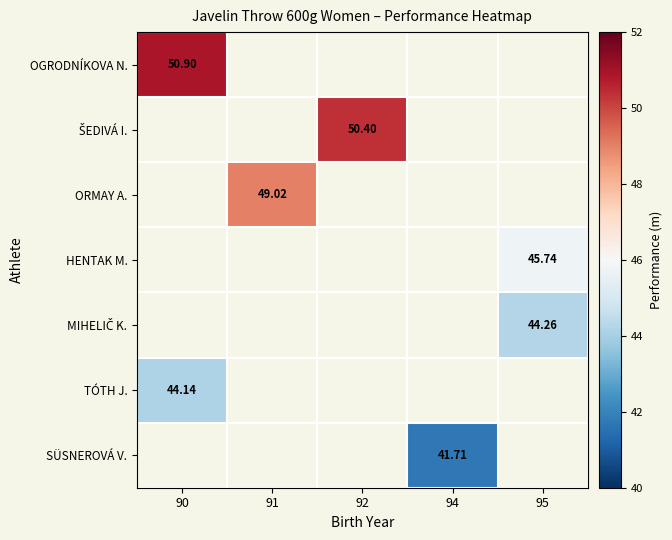

Which category has the lowest value in the OGRODNÍKOVA N. series?

90